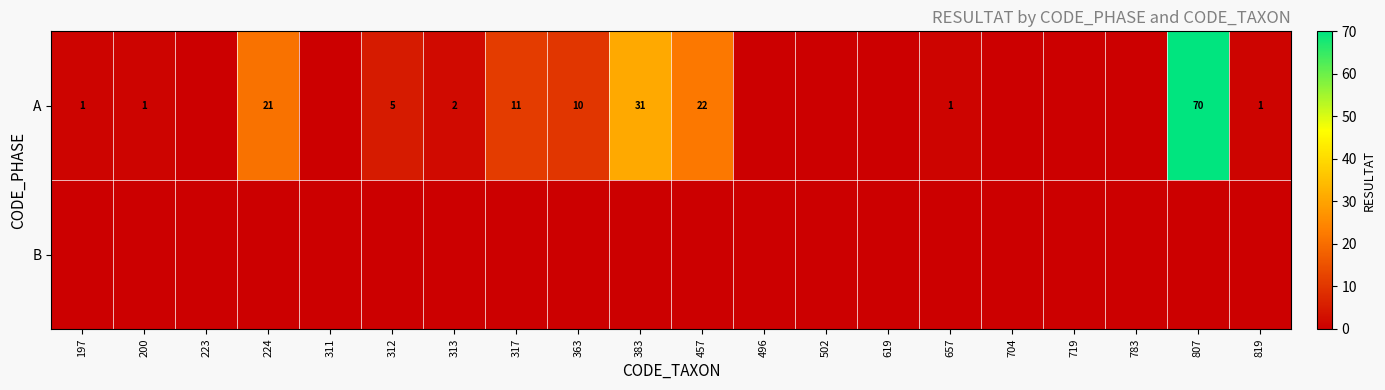

Count the number of categories in the chart.

20